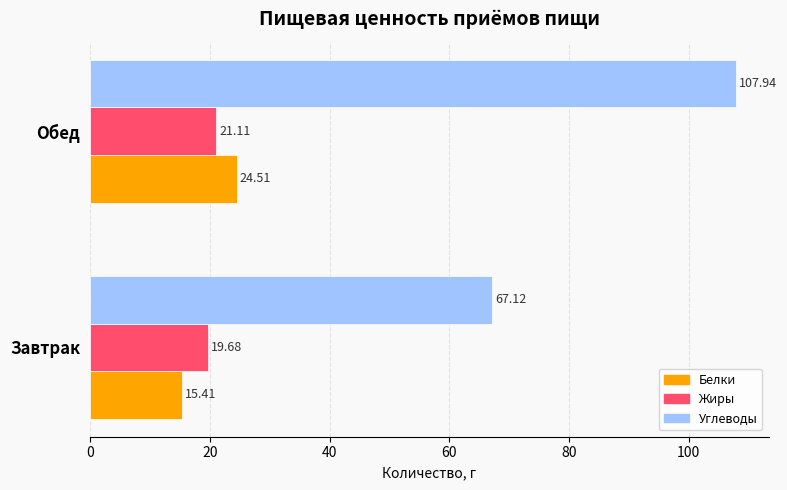

At which label is Углеводы closest to 87?

Завтрак